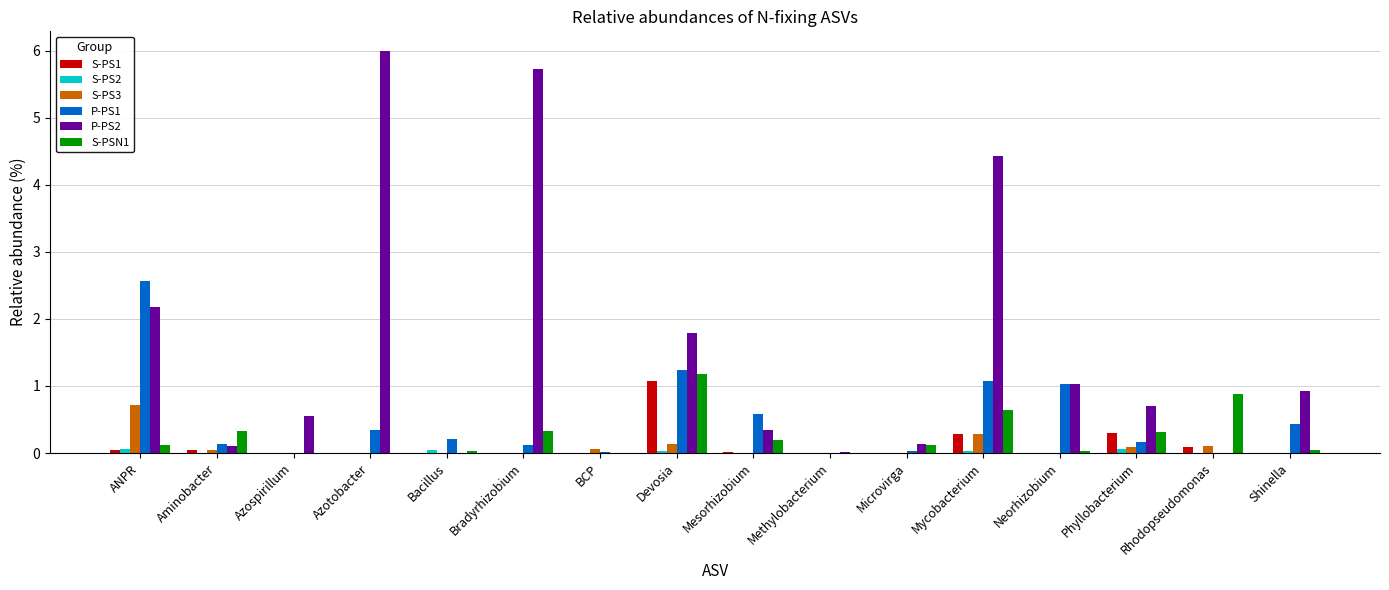

What is the maximum value shown in the chart?

6.0